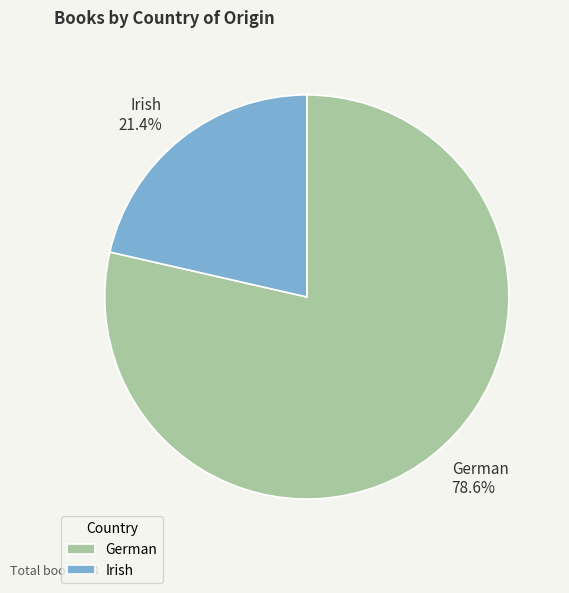

Does German represent more than half of the total?

Yes